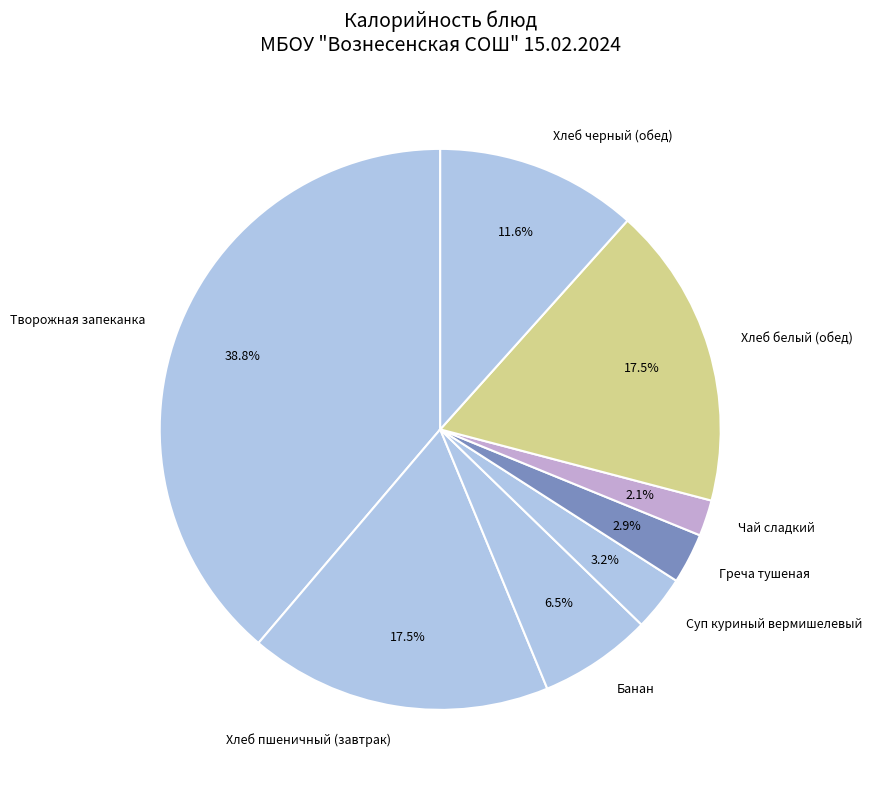

Does Греча тушеная represent more than half of the total?

No